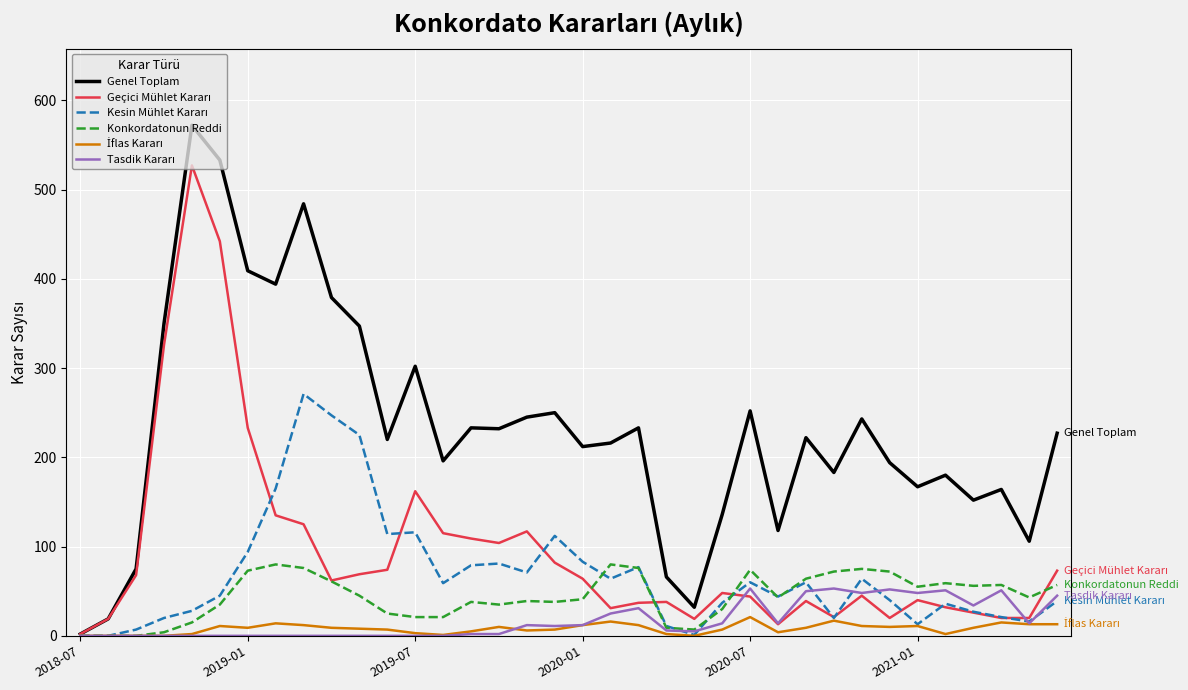

Which series has the widest spread of values?

Genel Toplam